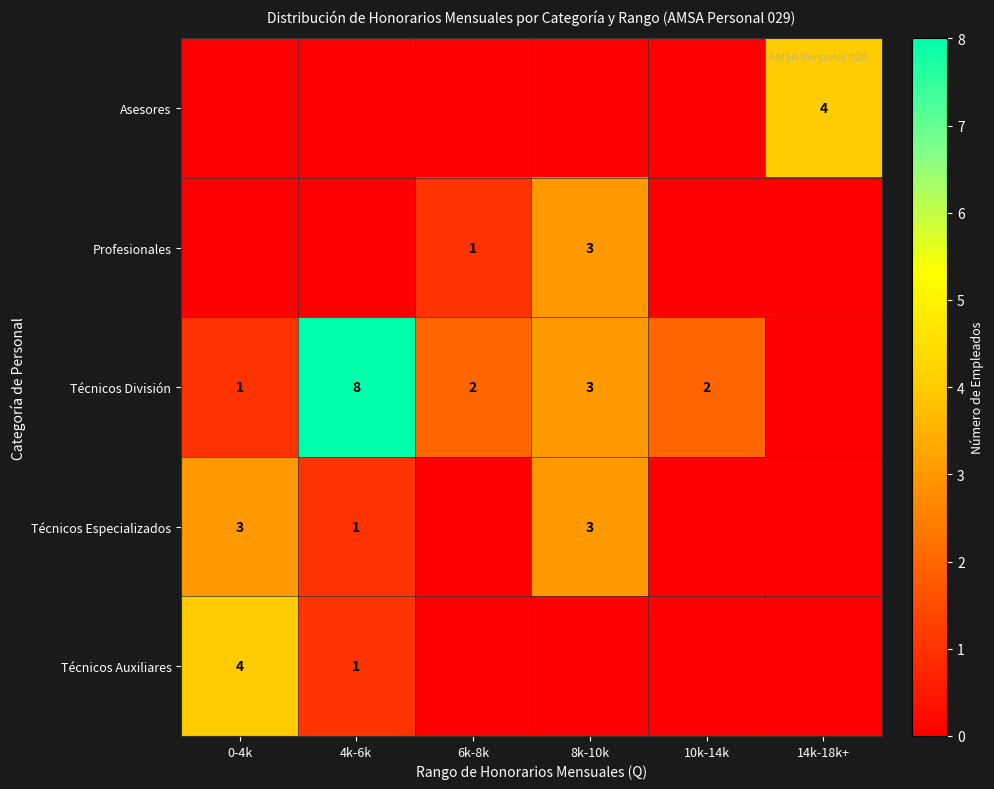

Is it true that Técnicos División equals 1 at 0-4k?

True